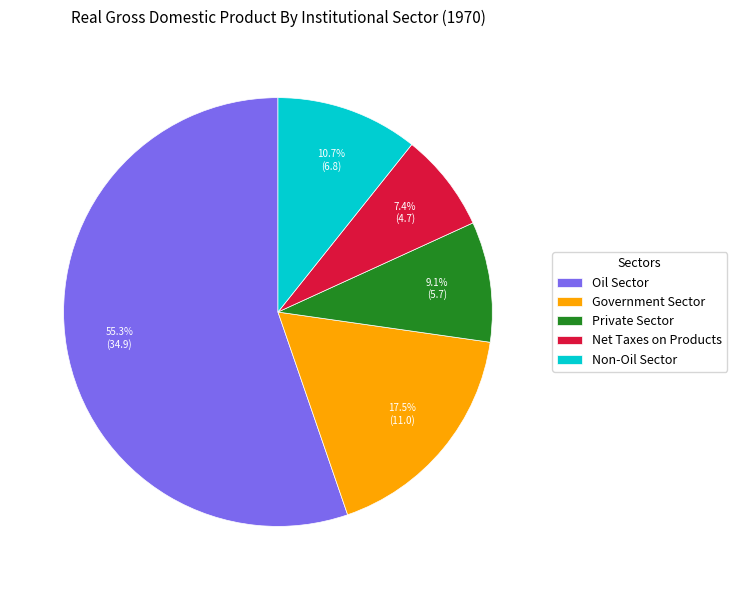

What portion of the pie excludes Private Sector?

90.9%